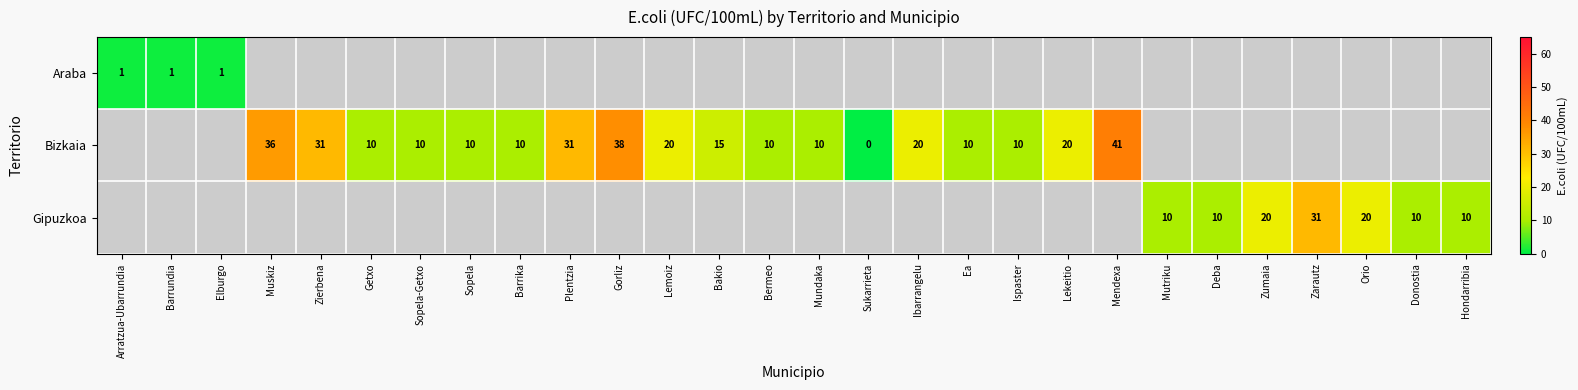

Is it true that Bizkaia equals 31 at Ibarrangelu?

False